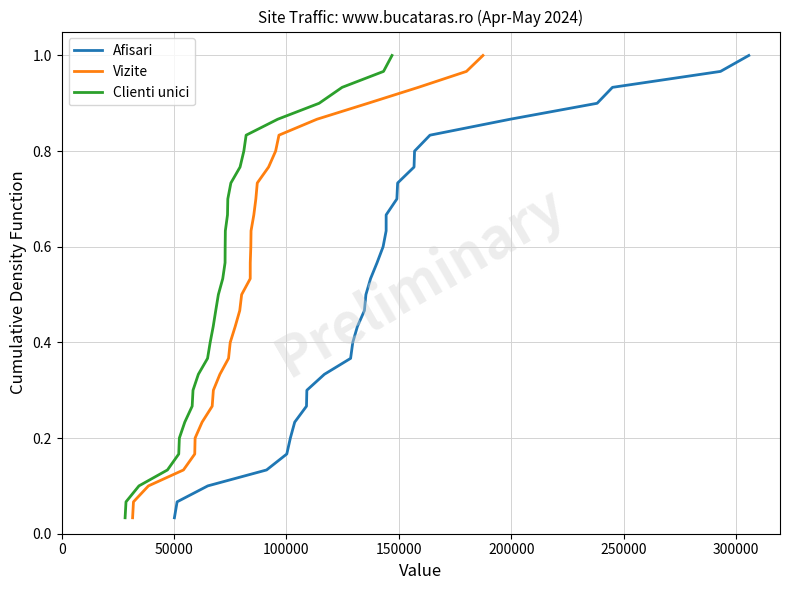

What is the difference between the maximum and minimum values in the Clienti unici series?

1.0